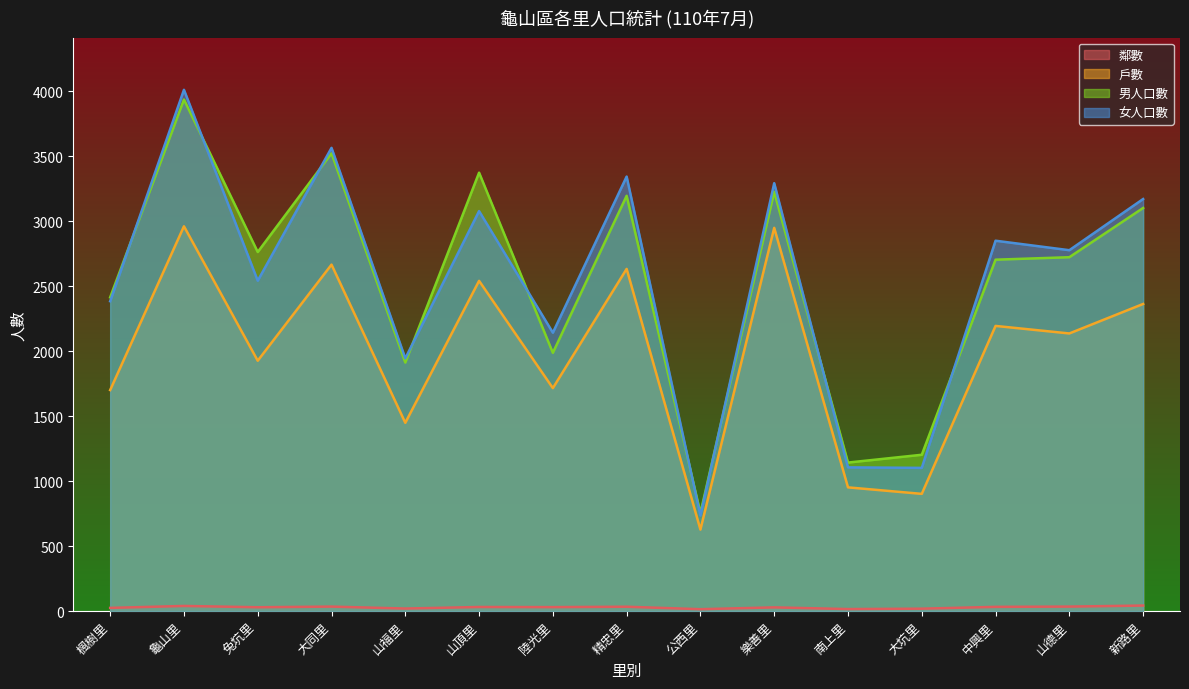

The 男人口數 series shows 1988 at 陸光里. True or false?

True